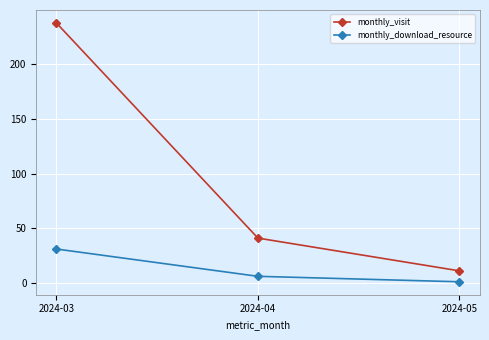

What is the difference between the second highest and minimum values in the monthly_download_resource series?

5